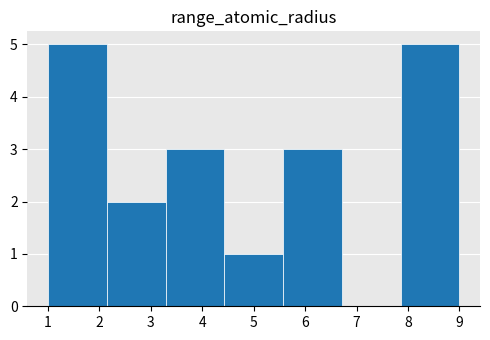

Reading left to right, transcribe this chart: for each bar, give the range it covers on the x-axis and its height. Neither the bar edges nor the heights are printed on the chart, so give them approximately, as read against the axes.

1.0 to 2.1: 5
2.1 to 3.3: 2
3.3 to 4.4: 3
4.4 to 5.6: 1
5.6 to 6.7: 3
6.7 to 7.9: 0
7.9 to 9.0: 5